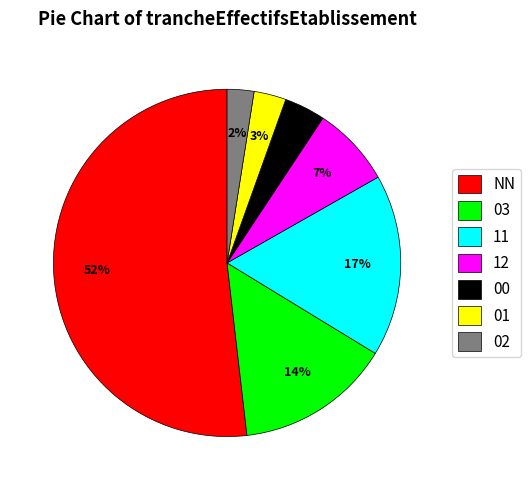

To the nearest percent, what is the difference between the 00 and NN slice percentages?

48%